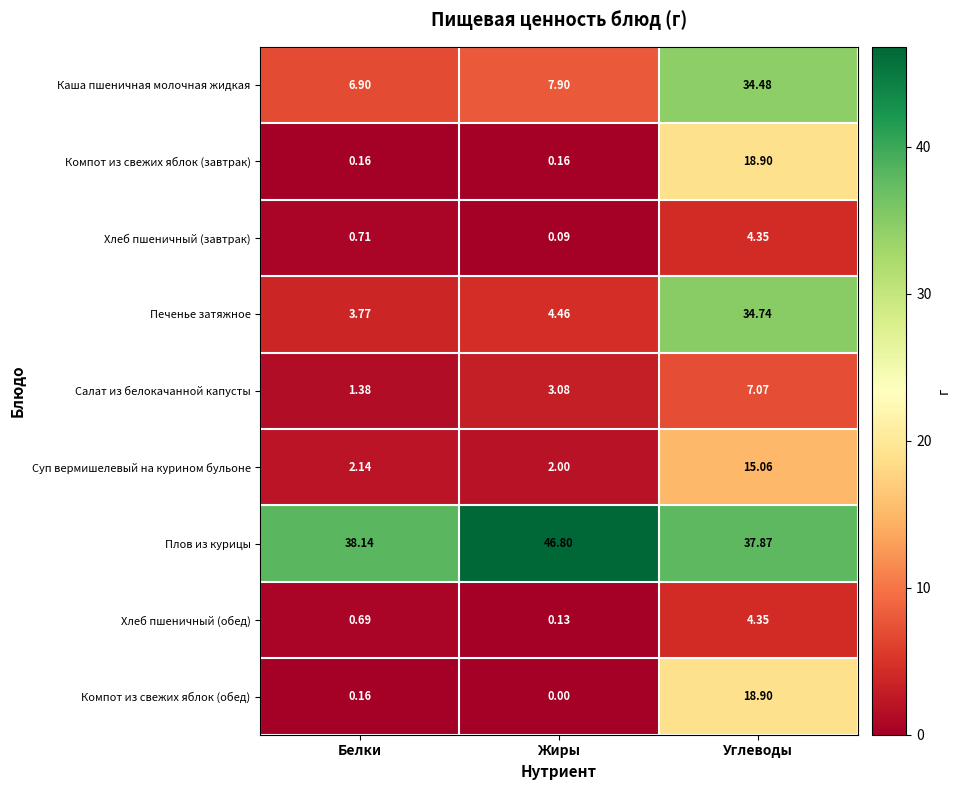

Where does the Каша пшеничная молочная жидкая series first go above 7?

Жиры